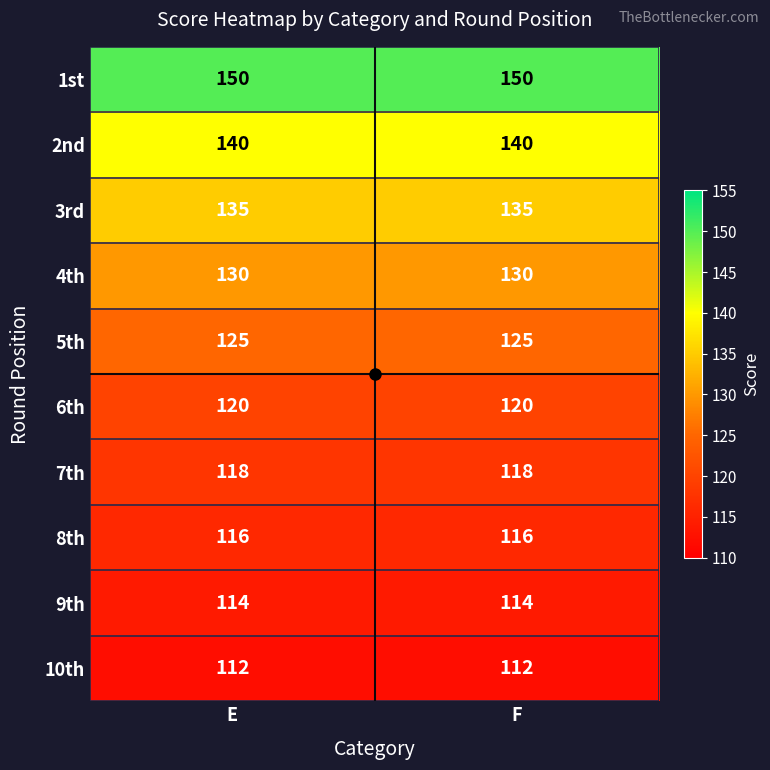

What is the sum of all 5th values?

250